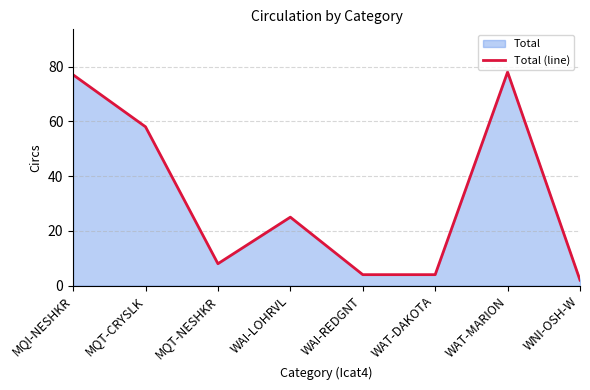

What is the change in value from MQT-NESHKR to WNI-OSH-W?

-6